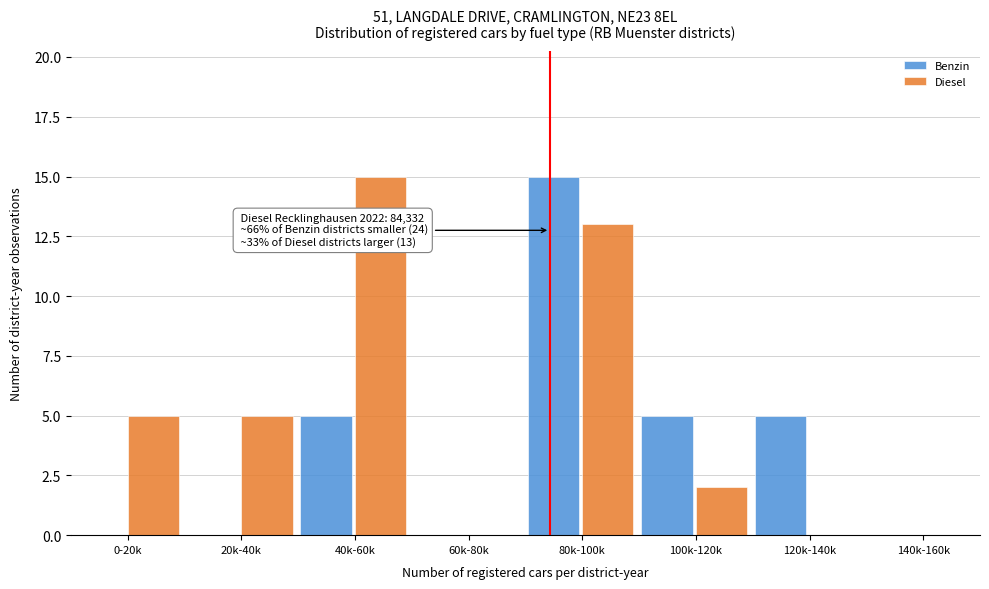

Reading left to right, what are all the values shown in this chart?

Benzin: 0-20k=0	20k-40k=0	40k-60k=5	60k-80k=0	80k-100k=15	100k-120k=5	120k-140k=5	140k-160k=0
Diesel: 0-20k=5	20k-40k=5	40k-60k=15	60k-80k=0	80k-100k=13	100k-120k=2	120k-140k=0	140k-160k=0